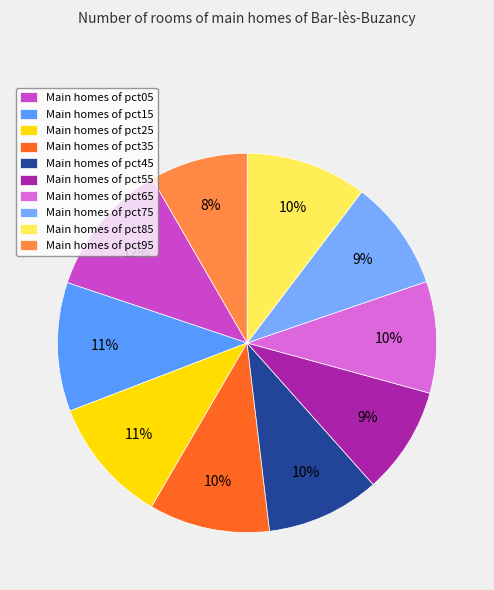

Which slice is the smallest?

Main homes of pct95